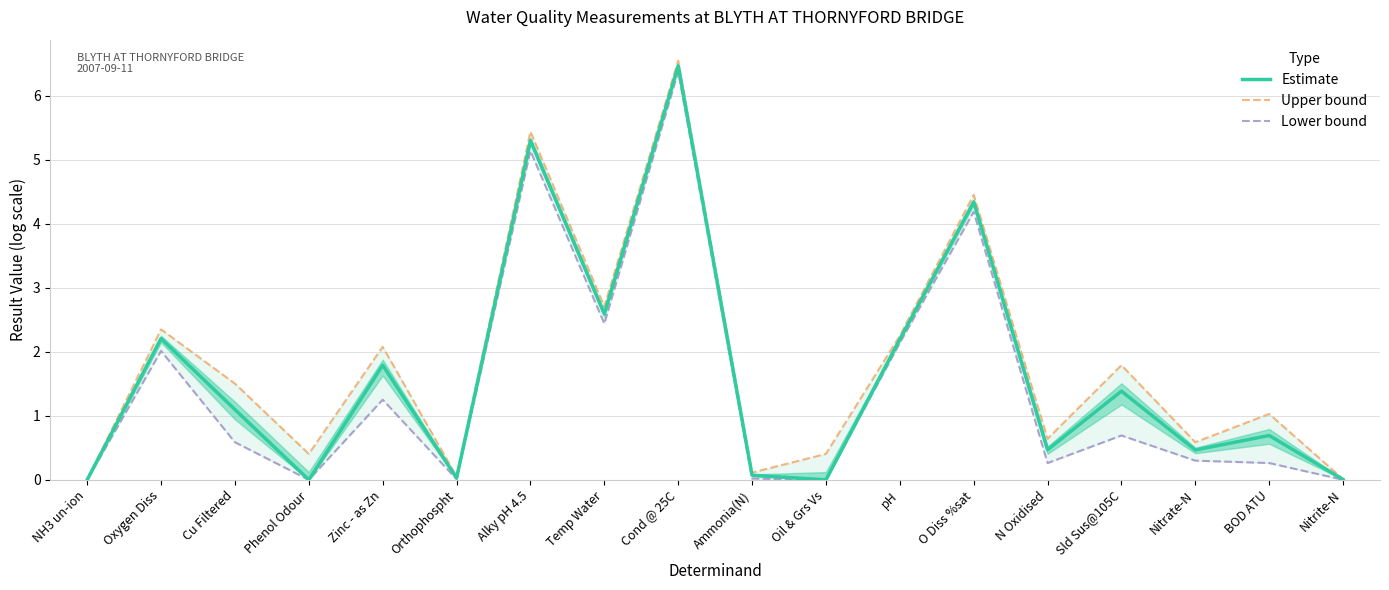

The value of Estimate at Temp Water is 0.7. True or false?

False